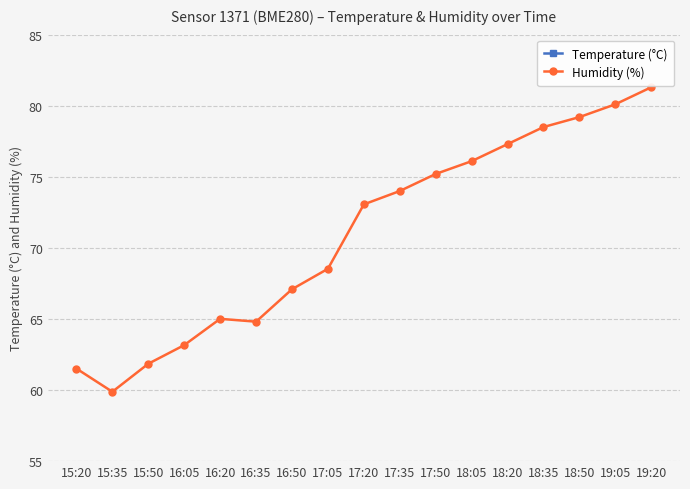

What is the total value across all series at 19:20?

99.5